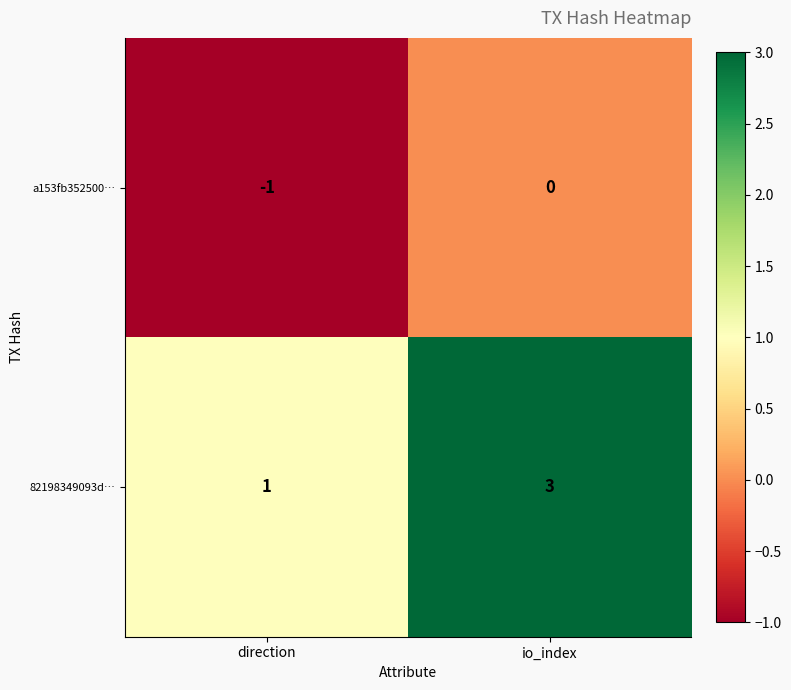

True or false: 82198349093d… has a value of 4 at io_index.

False